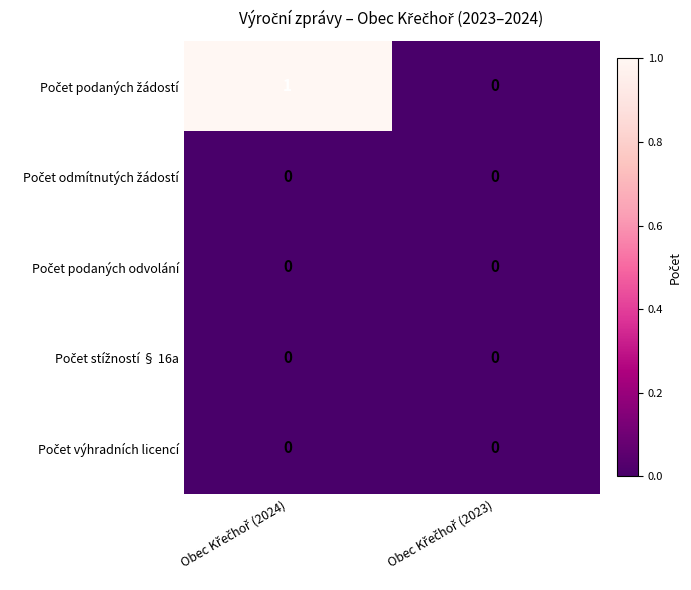

How many data points does each series have?

2